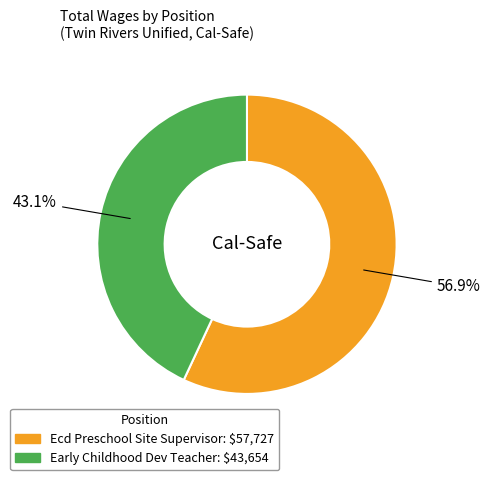

Combined, what portion of the pie is Ecd Preschool Site Supervisor and Early Childhood Dev Teacher?

100.0%